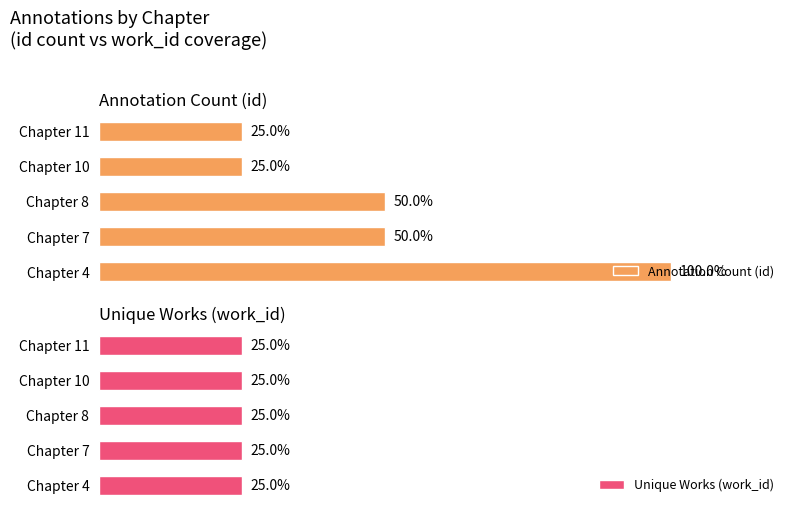

How many bars are there in each group?

2